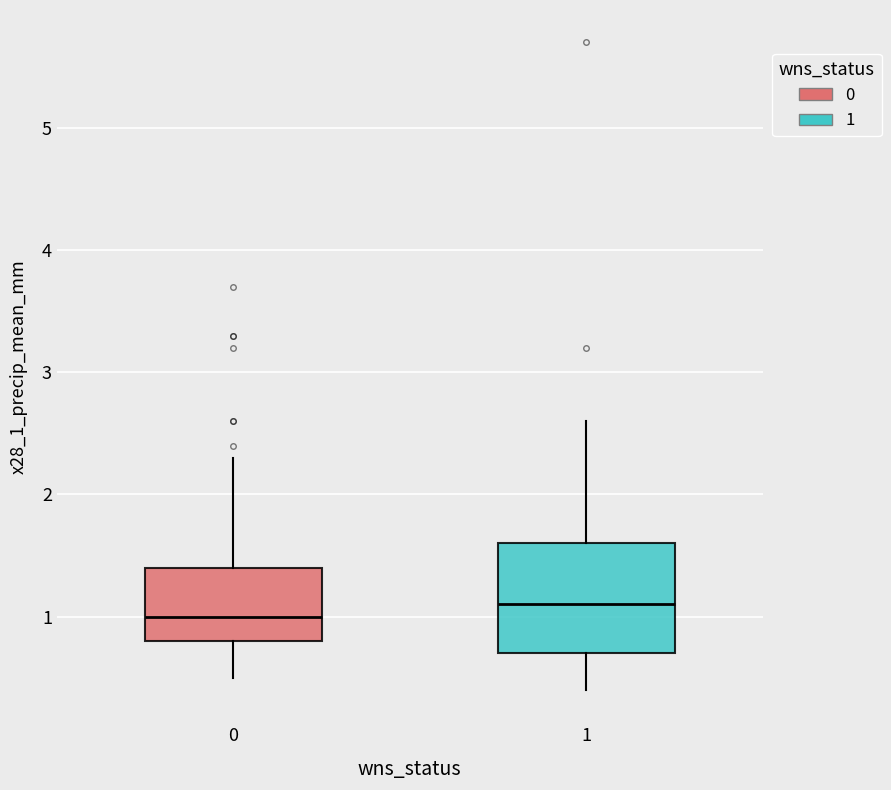

Reading left to right, transcribe this box plot: for each box, give where its median line is, the range the box spans, and where its two whiskers end, as read against the y-axis. The values are not printed on the chart, so give them approximately, as read against the axis.

0: median 1.0, box 0.8 to 1.4, whiskers 0.5 to 2.3
1: median 1.1, box 0.7 to 1.6, whiskers 0.4 to 2.6